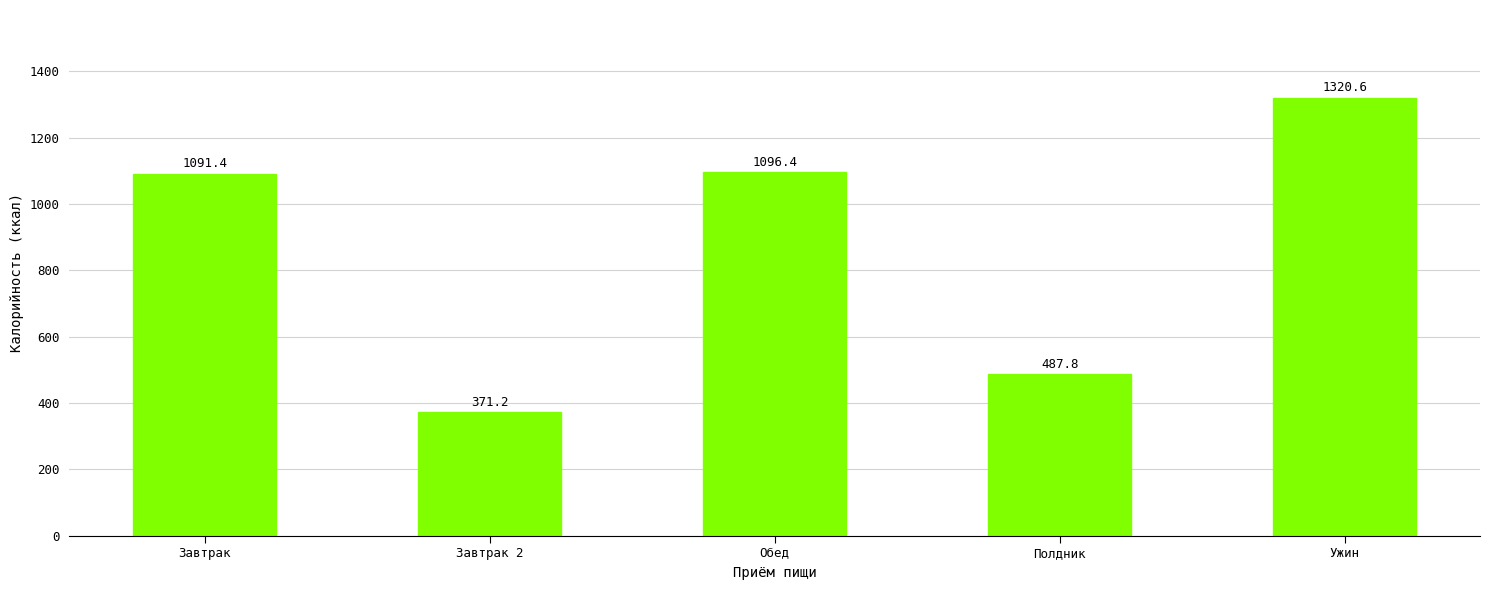

Is it true that the value at Ужин is 1320.6?

True